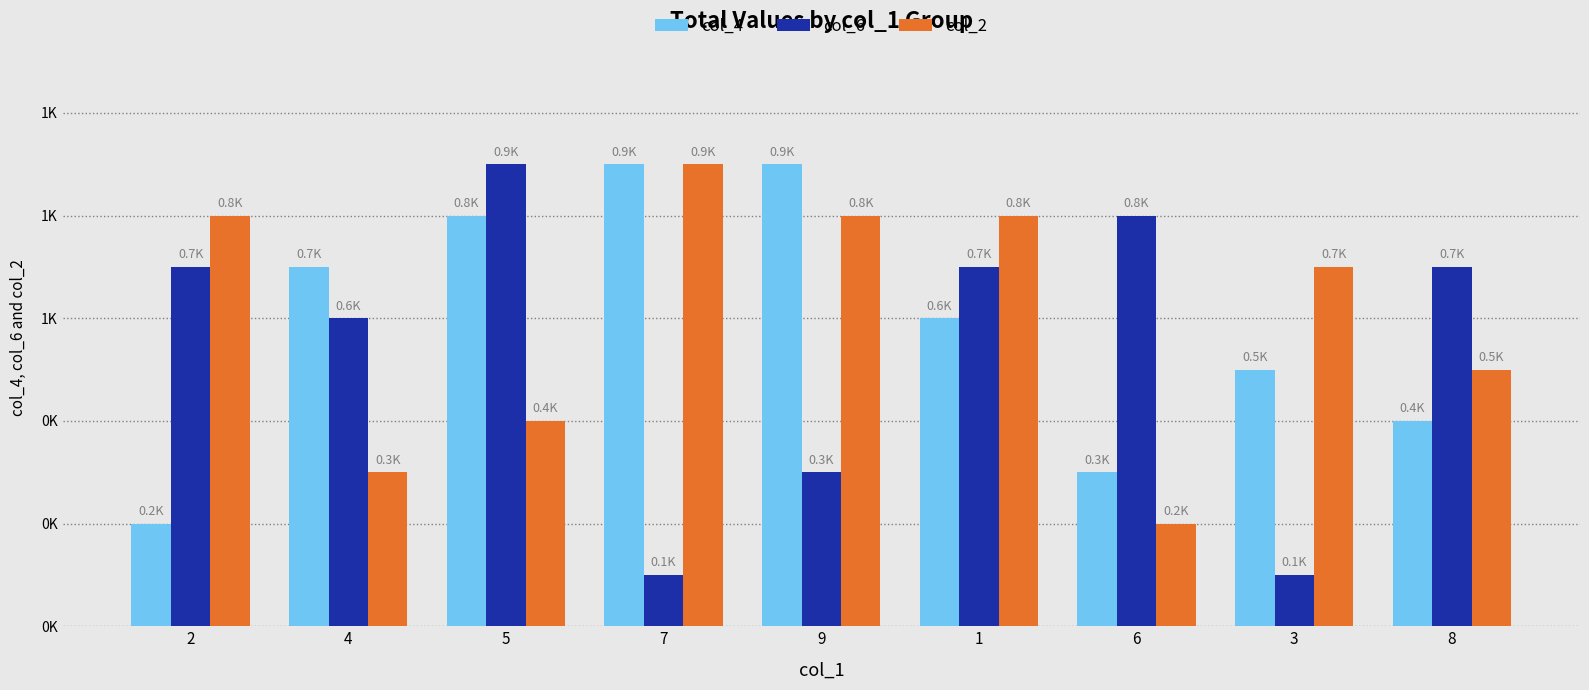

The col_6 series shows 6 at 4. True or false?

True